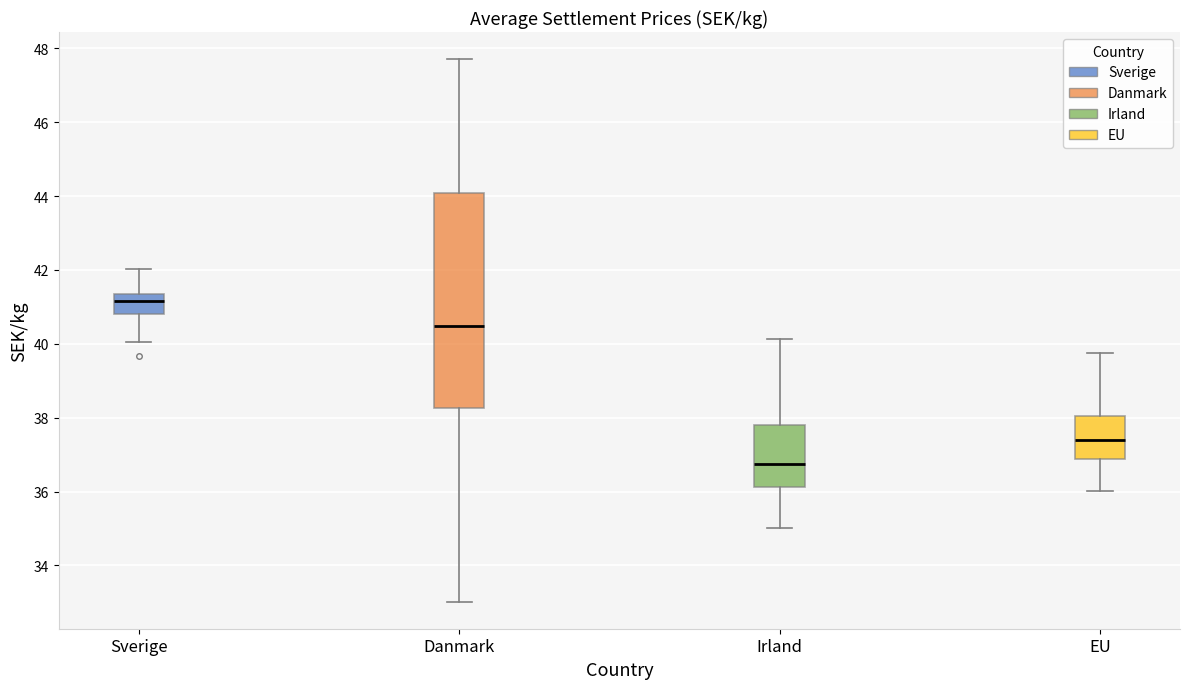

Reading left to right, transcribe this box plot: for each box, give where its median line is, the range the box spans, and where its two whiskers end, as read against the y-axis. The values are not printed on the chart, so give them approximately, as read against the axis.

Sverige: median 41.2, box 40.8 to 41.4, whiskers 40.0 to 42.0
Danmark: median 40.4, box 38.2 to 44.0, whiskers 33.0 to 47.8
Irland: median 36.8, box 36.2 to 37.8, whiskers 35.0 to 40.2
EU: median 37.4, box 36.8 to 38.0, whiskers 36.0 to 39.8